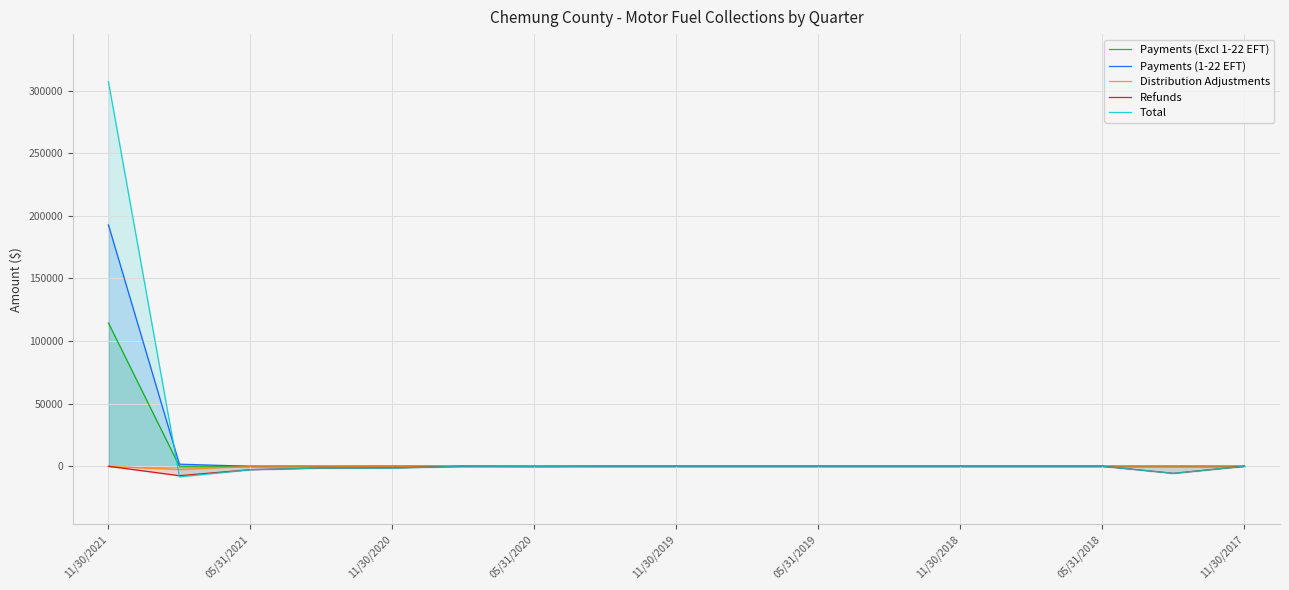

What is the minimum value shown in the chart?

-8478.6